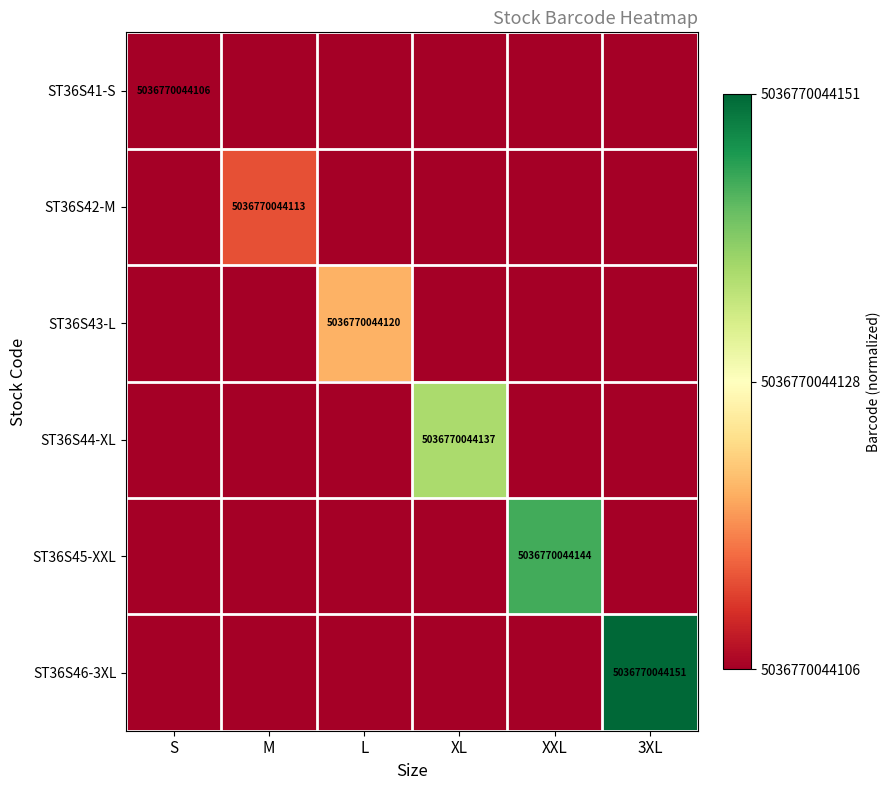

Which category has the highest value across all series?

3XL